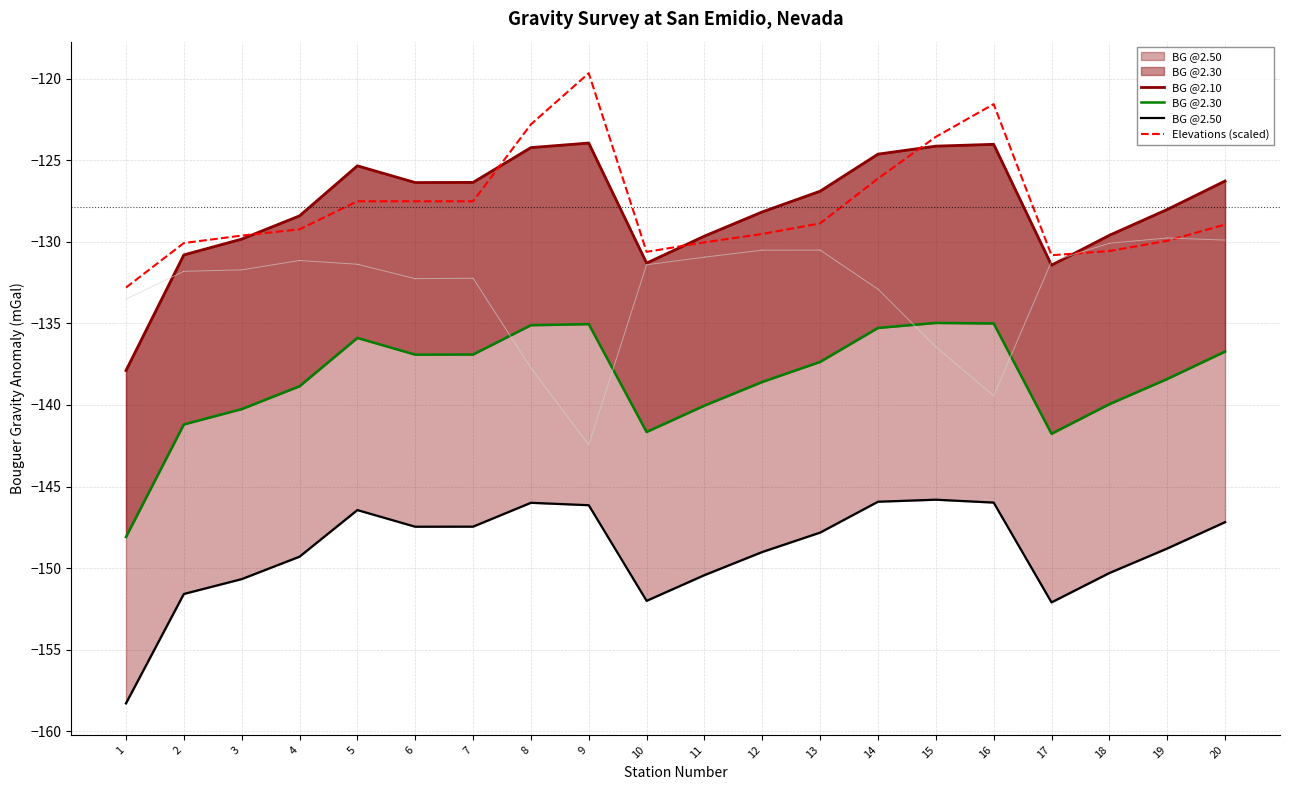

The value of BG @2.30 at 20 is -69.4. True or false?

False